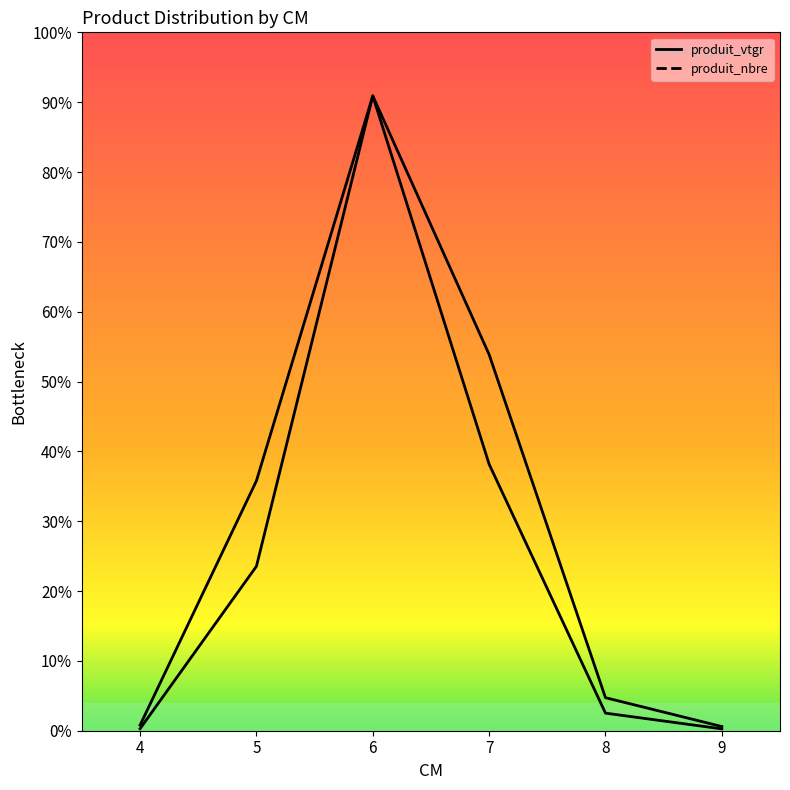

Is it true that produit_vtgr equals 825.5 at 7?

True